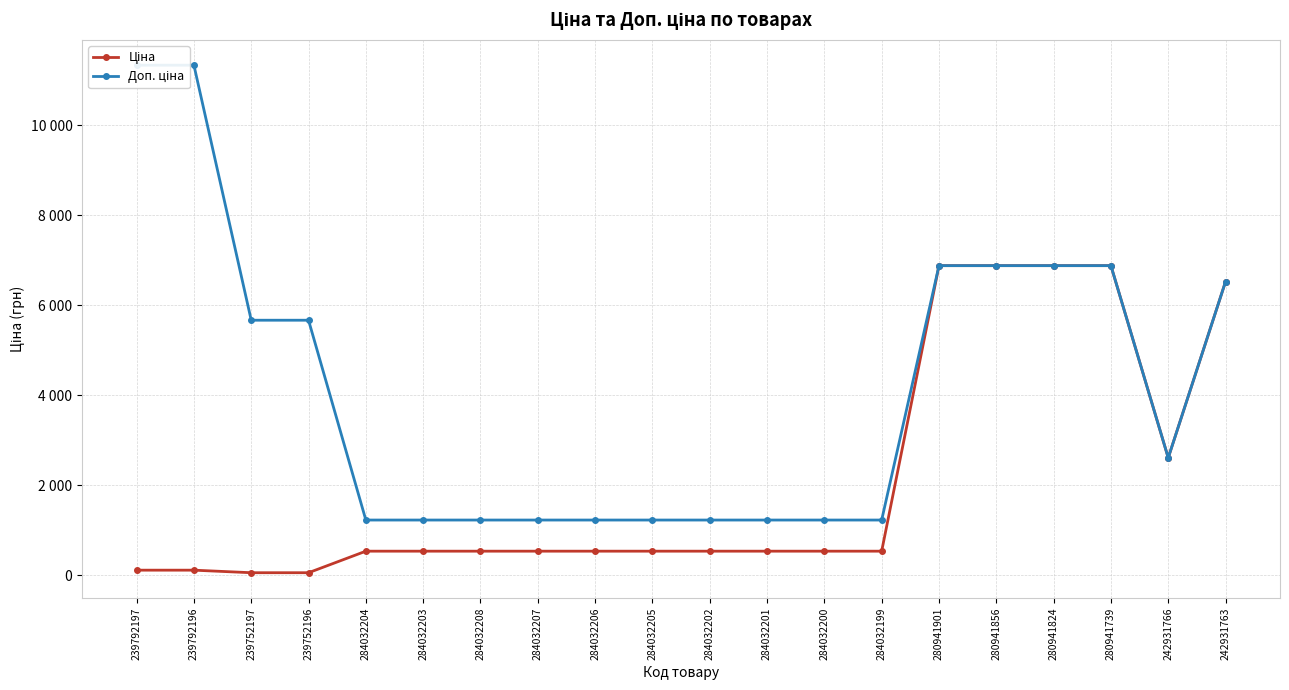

The value of Ціна at 284032202 is 234.1. True or false?

False